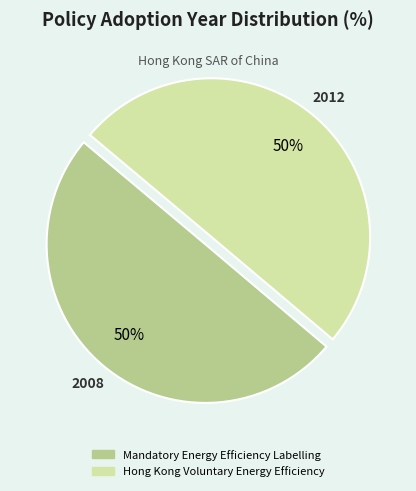

Approximately how many times larger is the value at Mandatory Energy Efficiency Labelling compared to Hong Kong Voluntary Energy Efficiency?

1.0